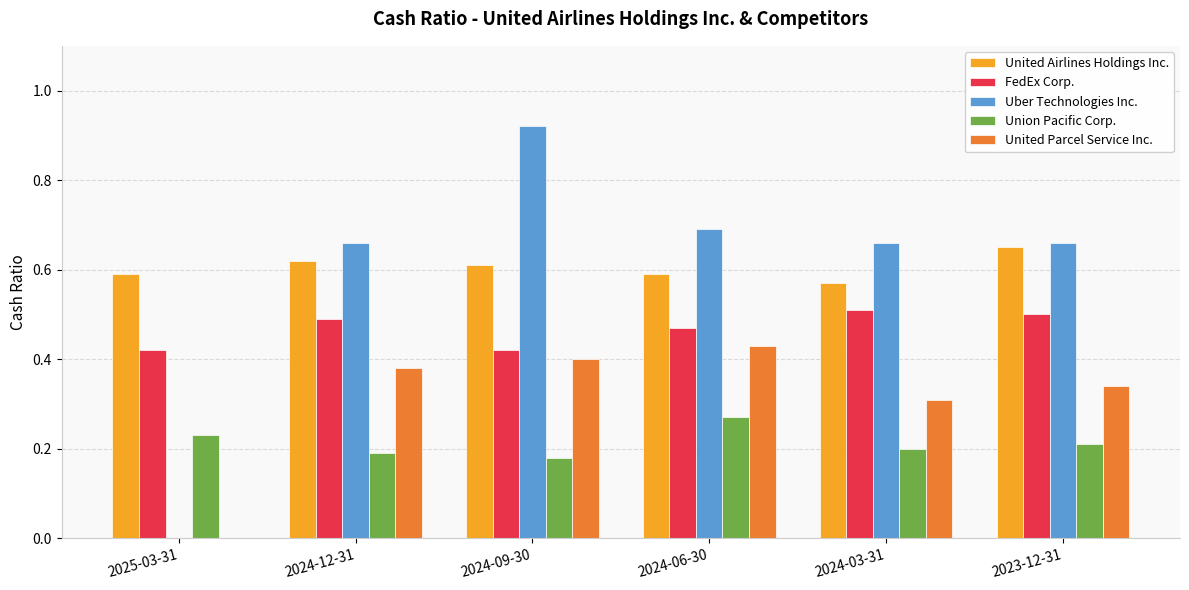

True or false: United Parcel Service Inc. has a value of 0.2 at 2024-06-30.

False